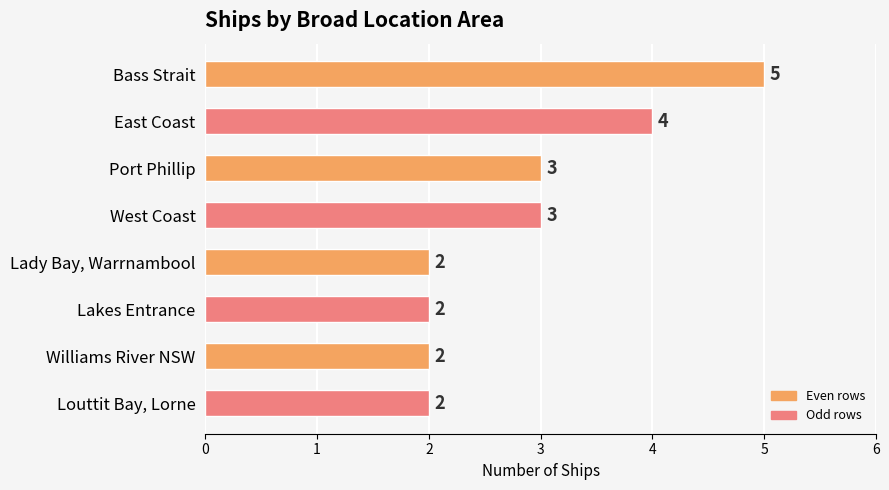

Reading top to bottom, transcribe all the data shown in this chart.

5	4	3	3	2	2	2	2